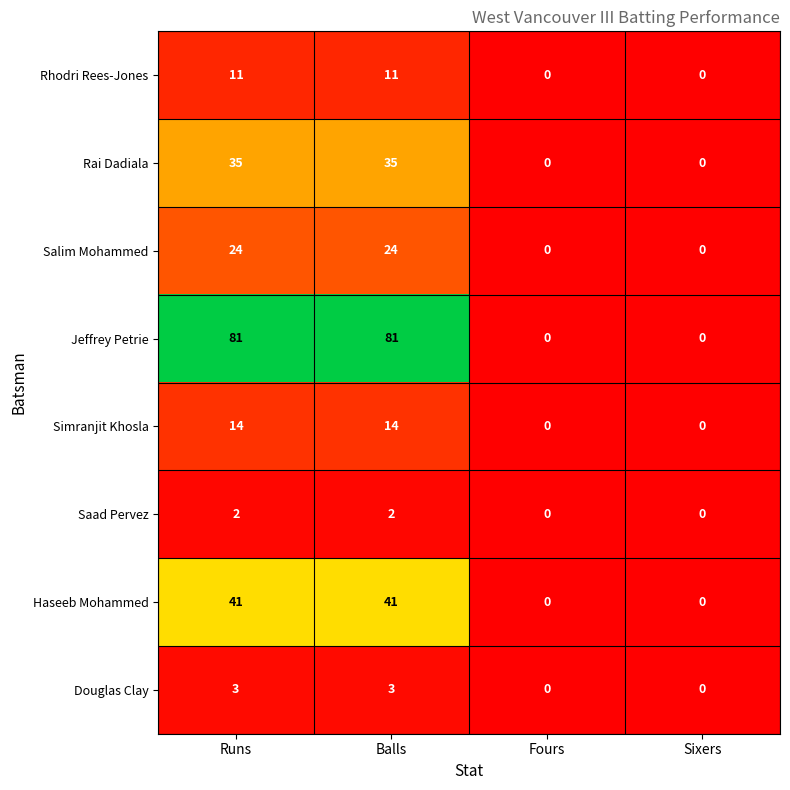

What is the maximum value shown in the chart?

81